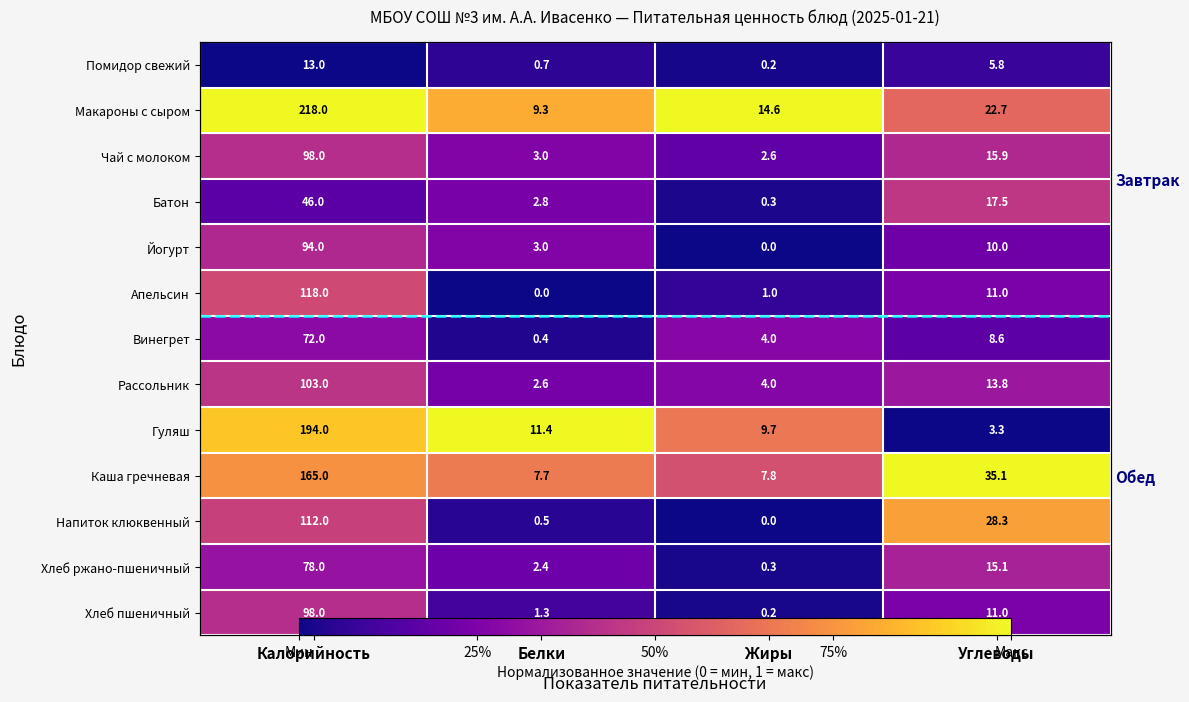

List the series in order of their peak value, lowest first.

Помидор свежий, Винегрет, Хлеб ржано-пшеничный, Йогурт, Чай с молоком, Хлеб пшеничный, Рассольник, Батон, Апельсин, Напиток клюквенный, Макароны с сыром, Гуляш, Каша гречневая